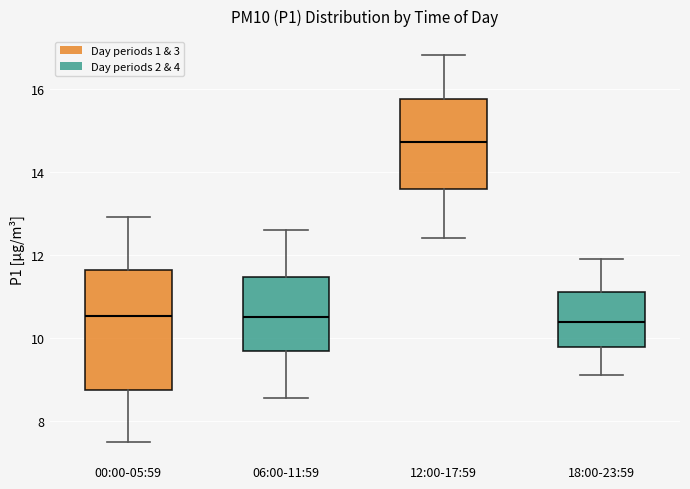

Where does the lower whisker of the box for 18:00-23:59 end on the y-axis? The values are not printed on the chart, so give them approximately, as read against the axis.

9.2